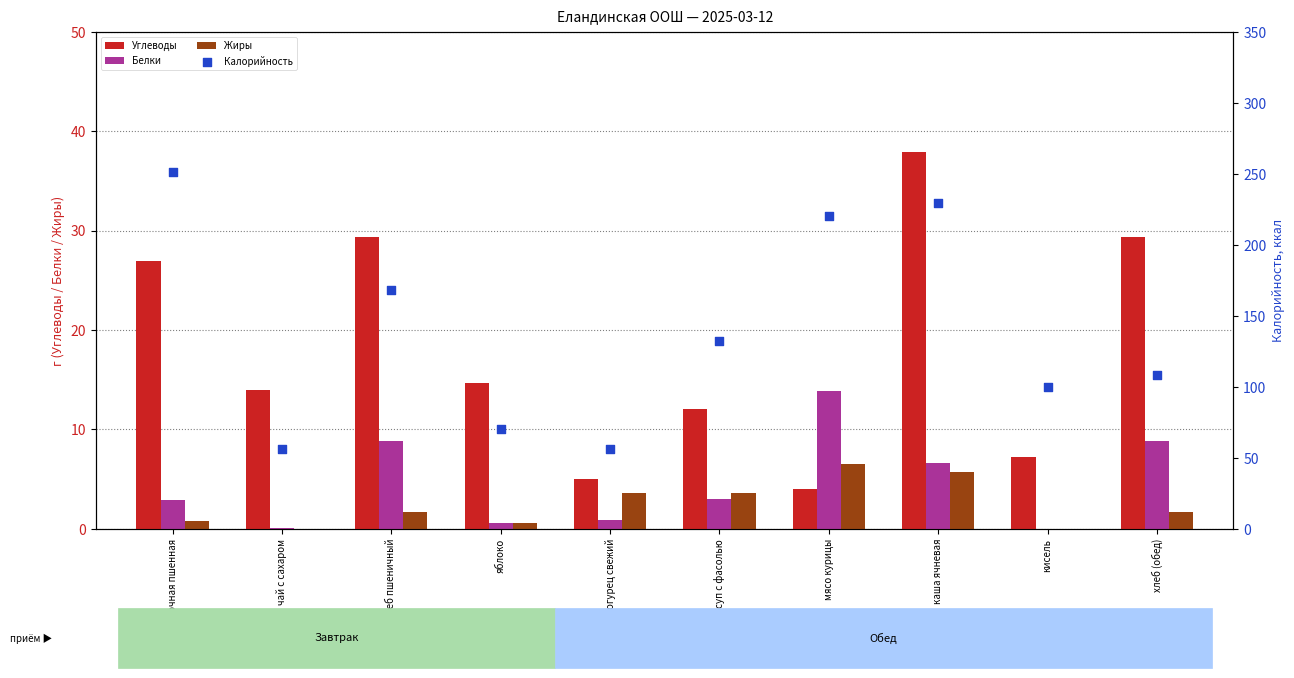

What are all the series names shown in the legend?

Углеводы, Белки, Жиры, Калорийность